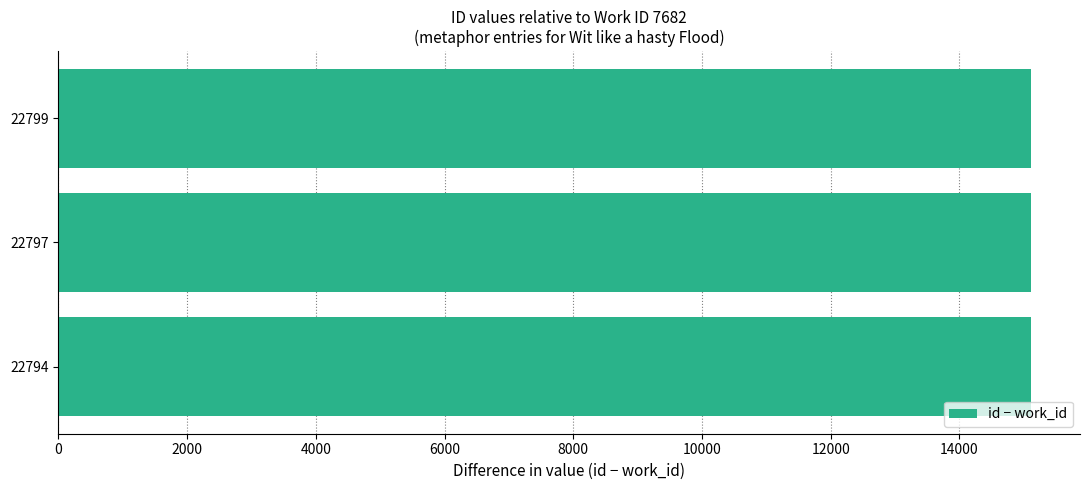

What is the average value?

15115